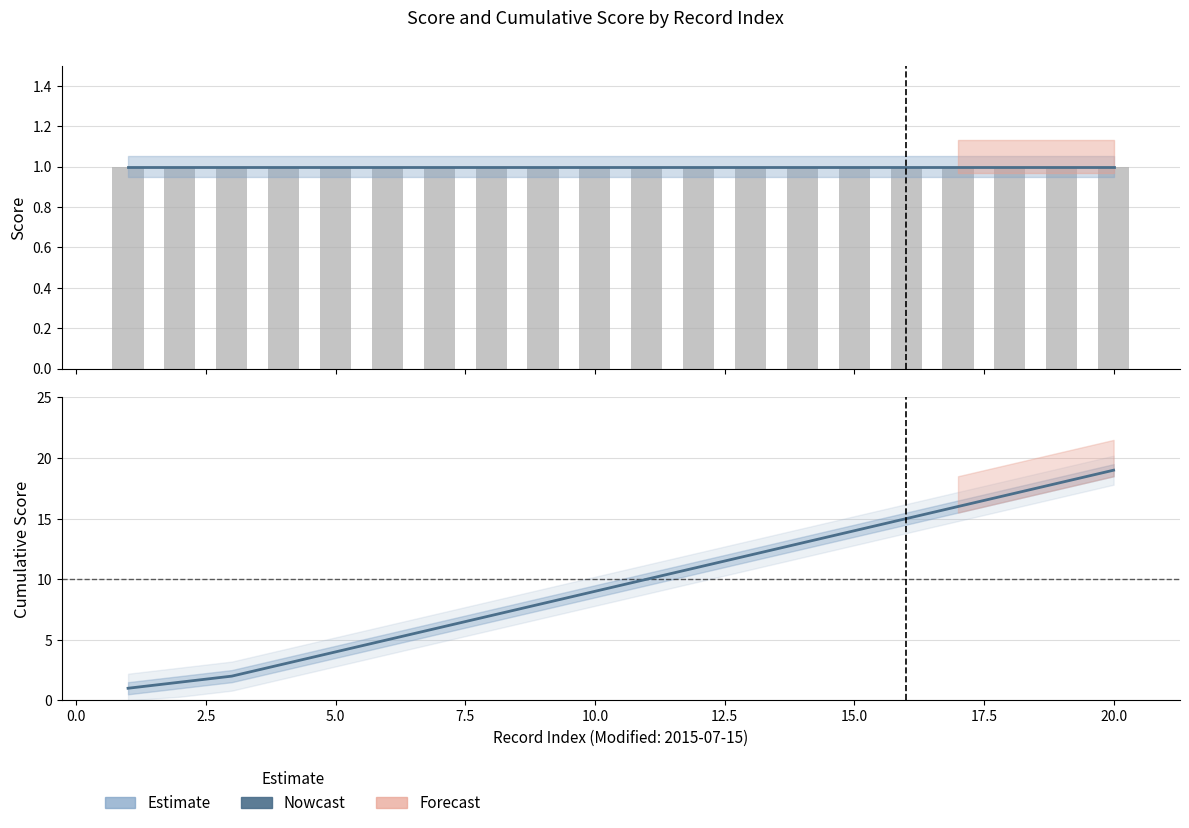

What is the difference between the highest and lowest values at 15.0?

13.0